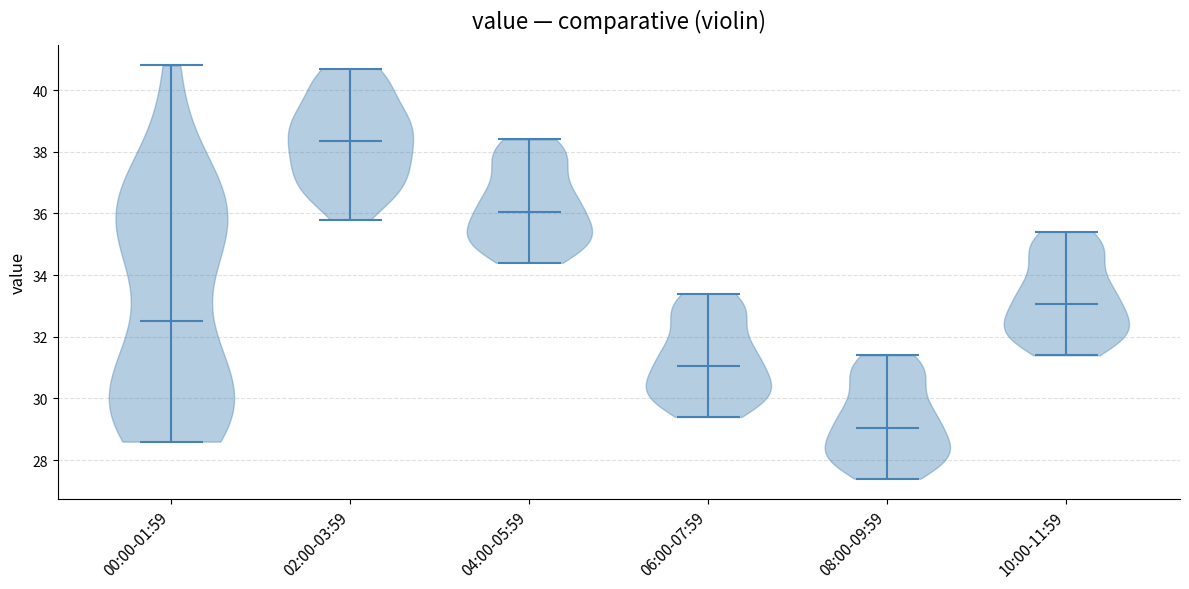

Reading left to right, read every violin against the y-axis: where its median line is, and the lowest and highest points it reaches. The values are not printed on the chart, so give them approximately, as read against the axis.

00:00-01:59: median line 32.6, lowest point 28.6, highest point 40.8
02:00-03:59: median line 38.4, lowest point 35.8, highest point 40.8
04:00-05:59: median line 36.0, lowest point 34.4, highest point 38.4
06:00-07:59: median line 31.0, lowest point 29.4, highest point 33.4
08:00-09:59: median line 29.0, lowest point 27.4, highest point 31.4
10:00-11:59: median line 33.0, lowest point 31.4, highest point 35.4